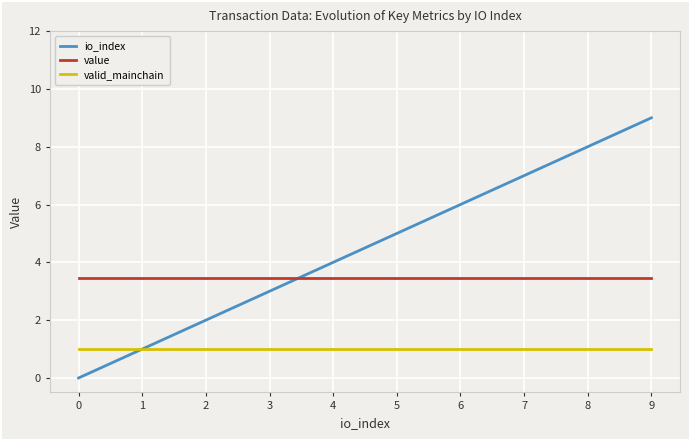

Rank the categories by io_index value from lowest to highest.

0, 1, 2, 3, 4, 5, 6, 7, 8, 9